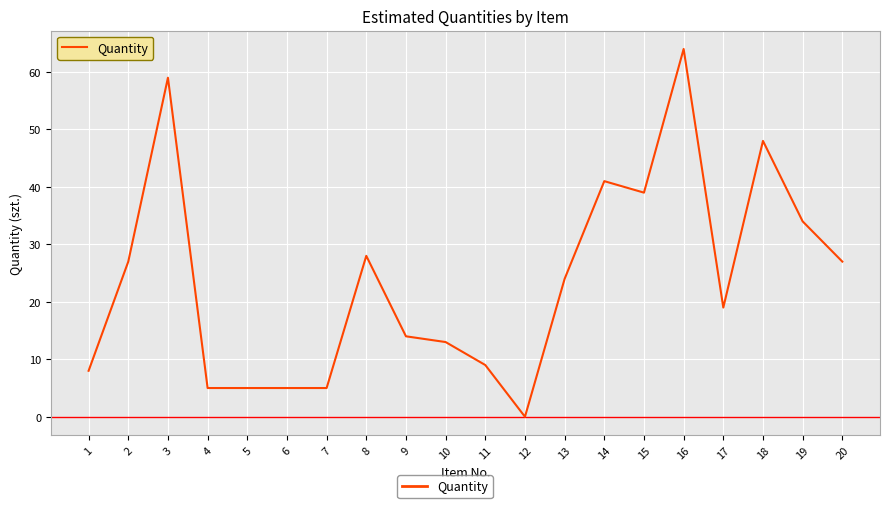

Which label corresponds to the largest value in the chart?

16